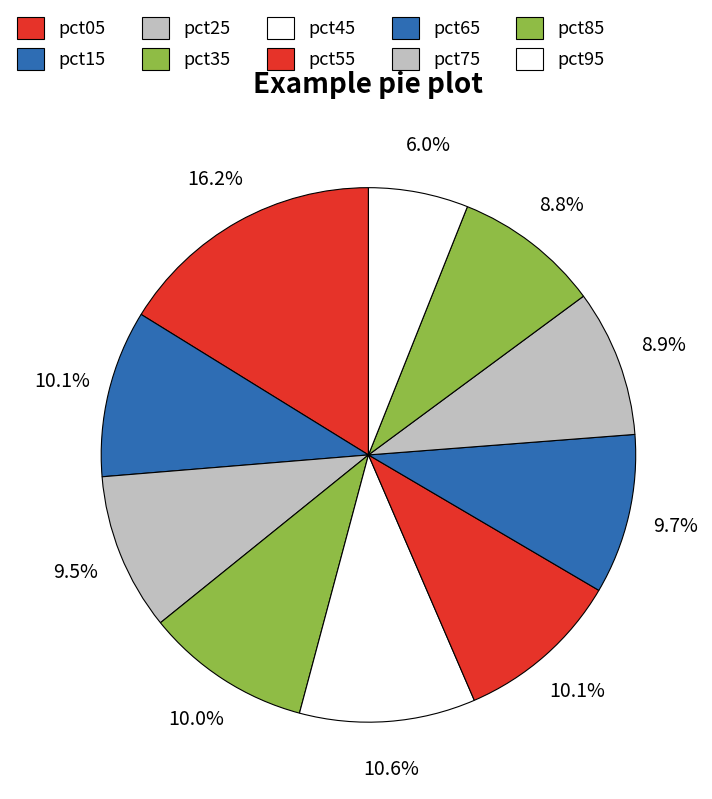

How many segments does this pie chart have?

10